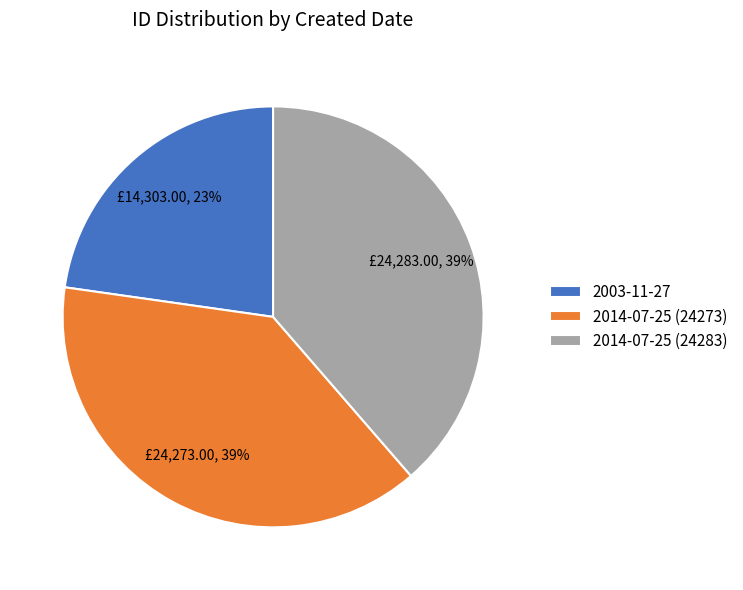

What is the ratio of the value at 2014-07-25 (24283) to the value at 2003-11-27?

1.7